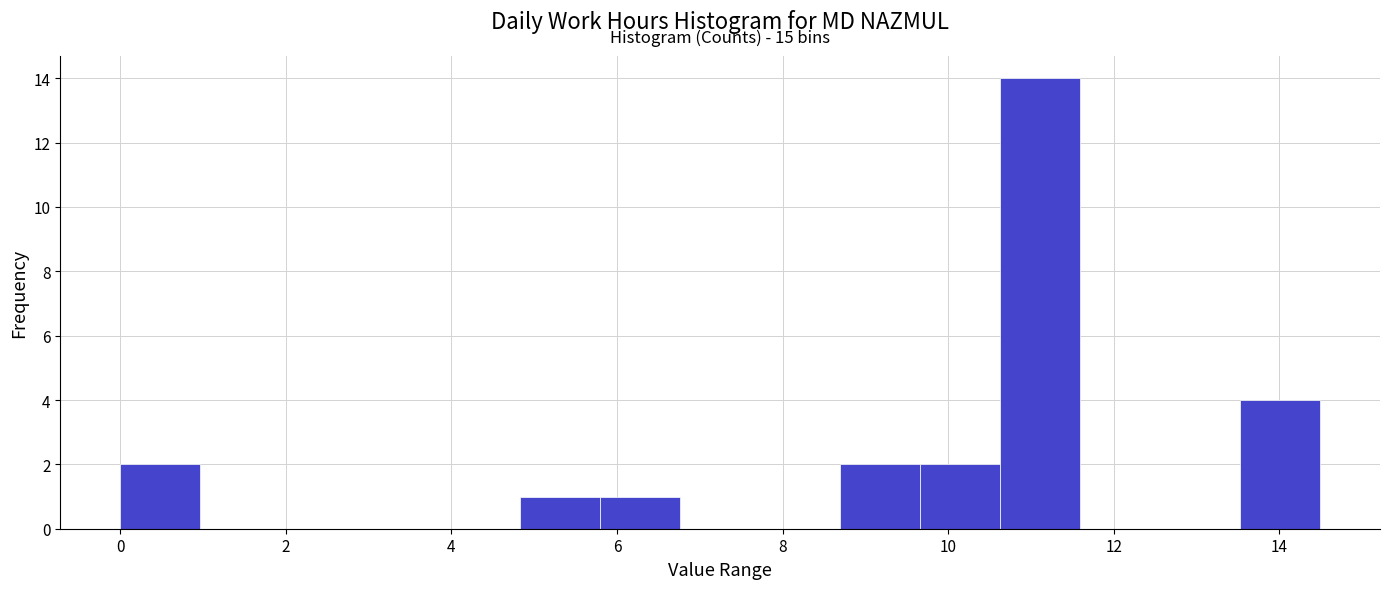

Which range on the x-axis has the tallest bar?

10.6 to 11.6